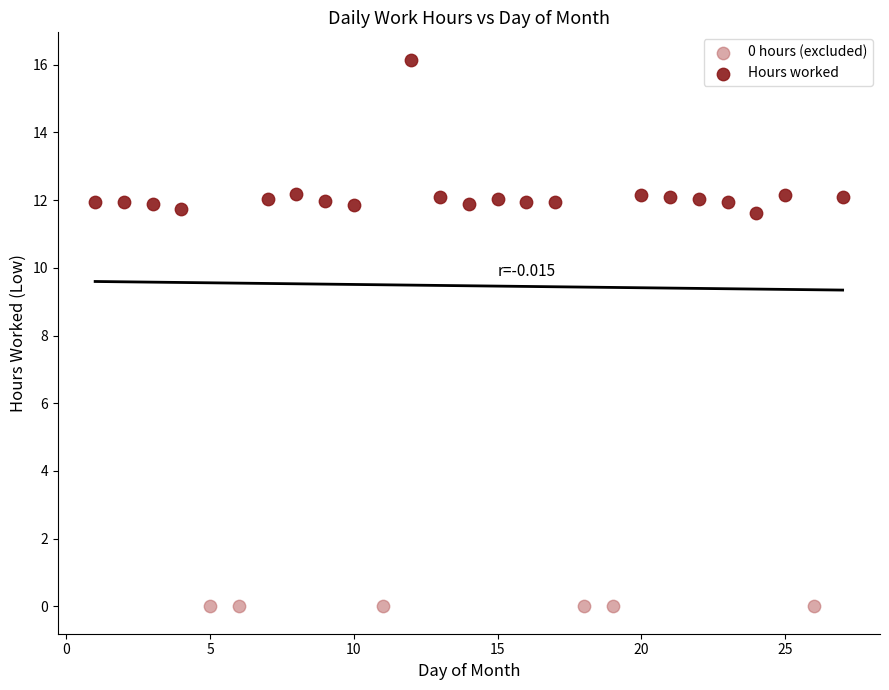

Which series contains the lowest Y value?

0 hours (excluded)